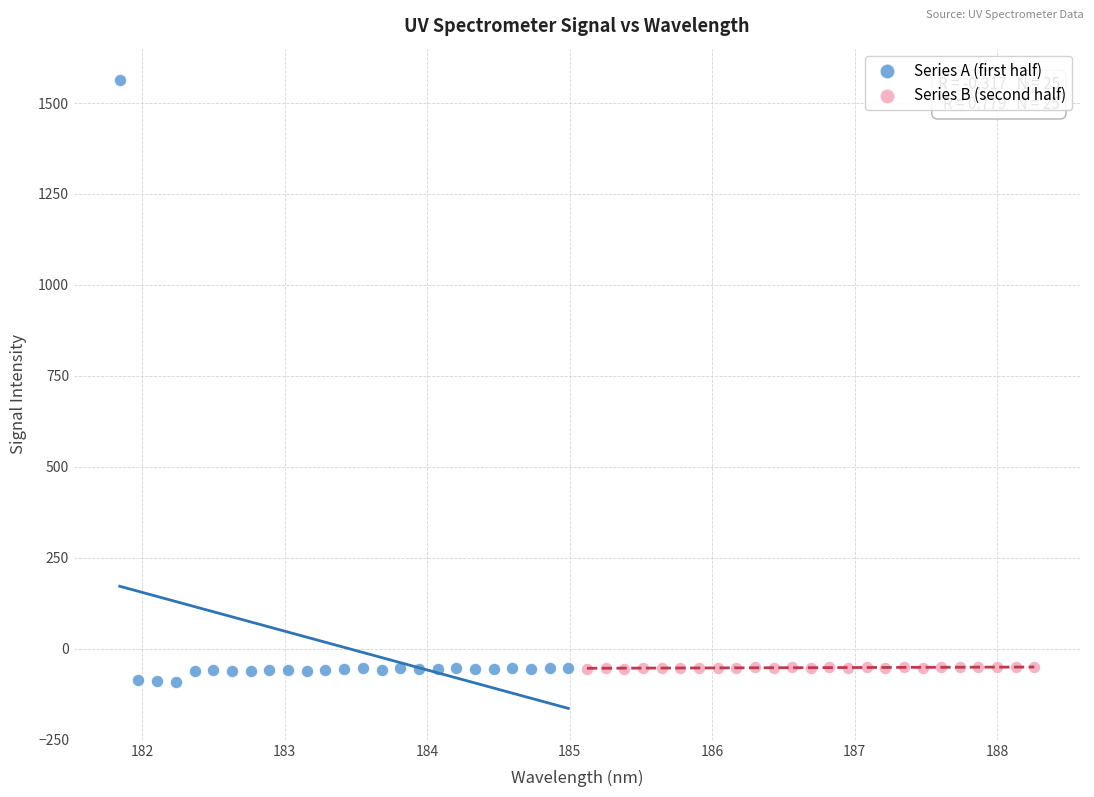

Which series has the widest spread of Y values?

Series A (first half)